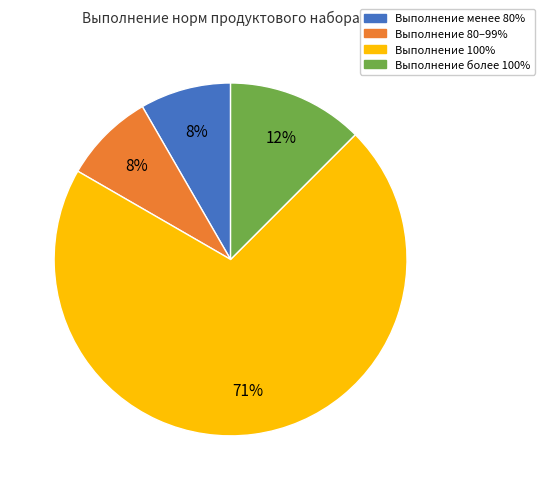

Do Выполнение менее 80% and Выполнение более 100% together represent more than half of the pie?

No